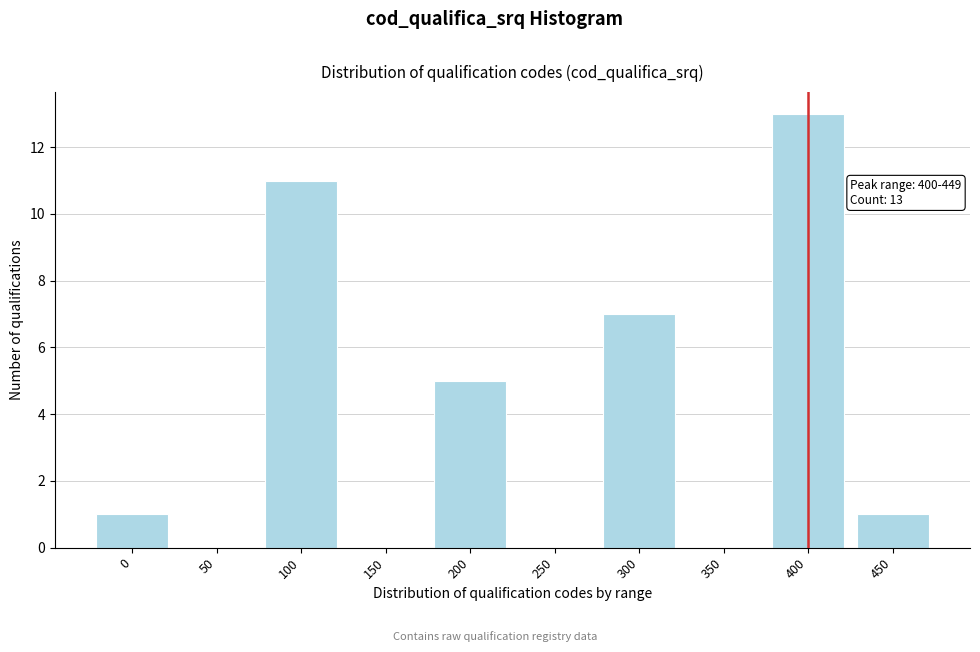

Reading left to right, extract all data points from this chart.

0=1	50=0	100=11	150=0	200=5	250=0	300=7	350=0	400=13	450=1